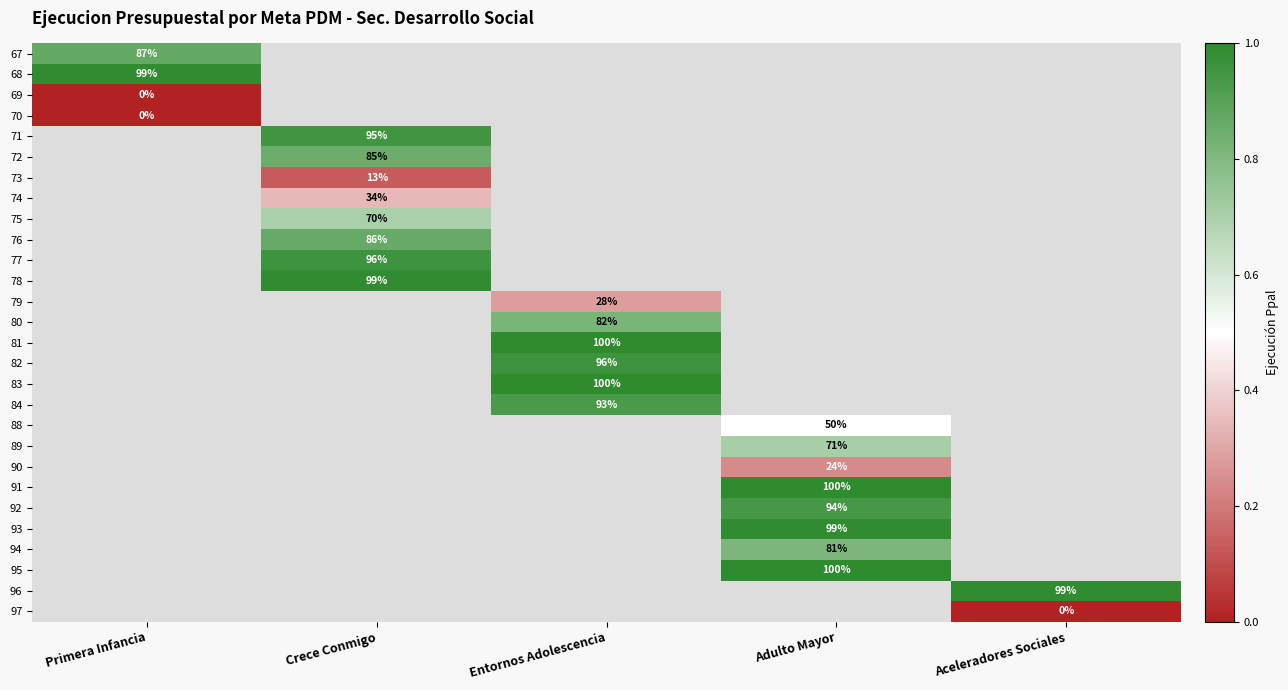

At how many categories does at least one series exceed 0?

5